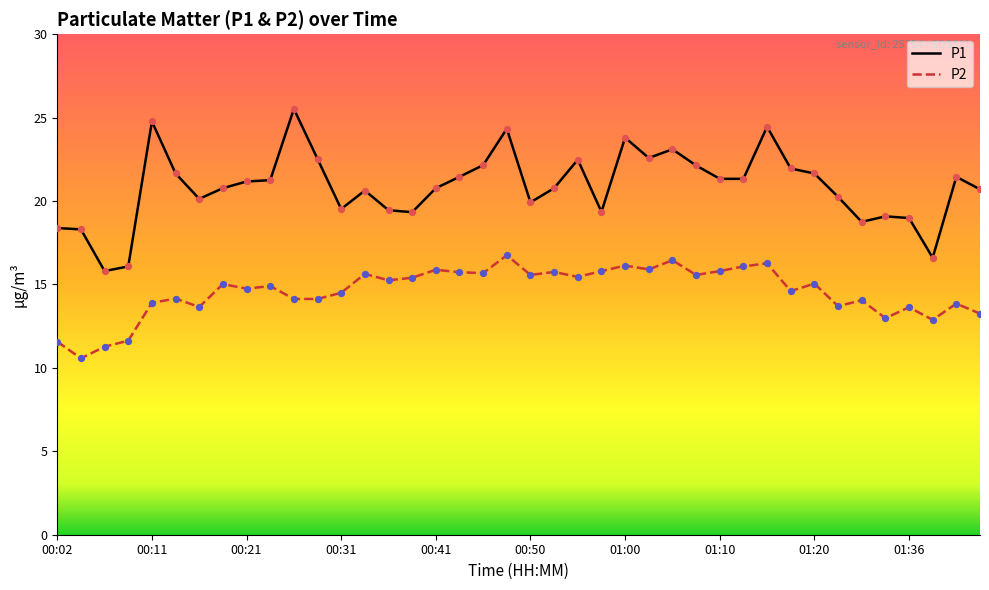

At how many categories does at least one series exceed 17?

37